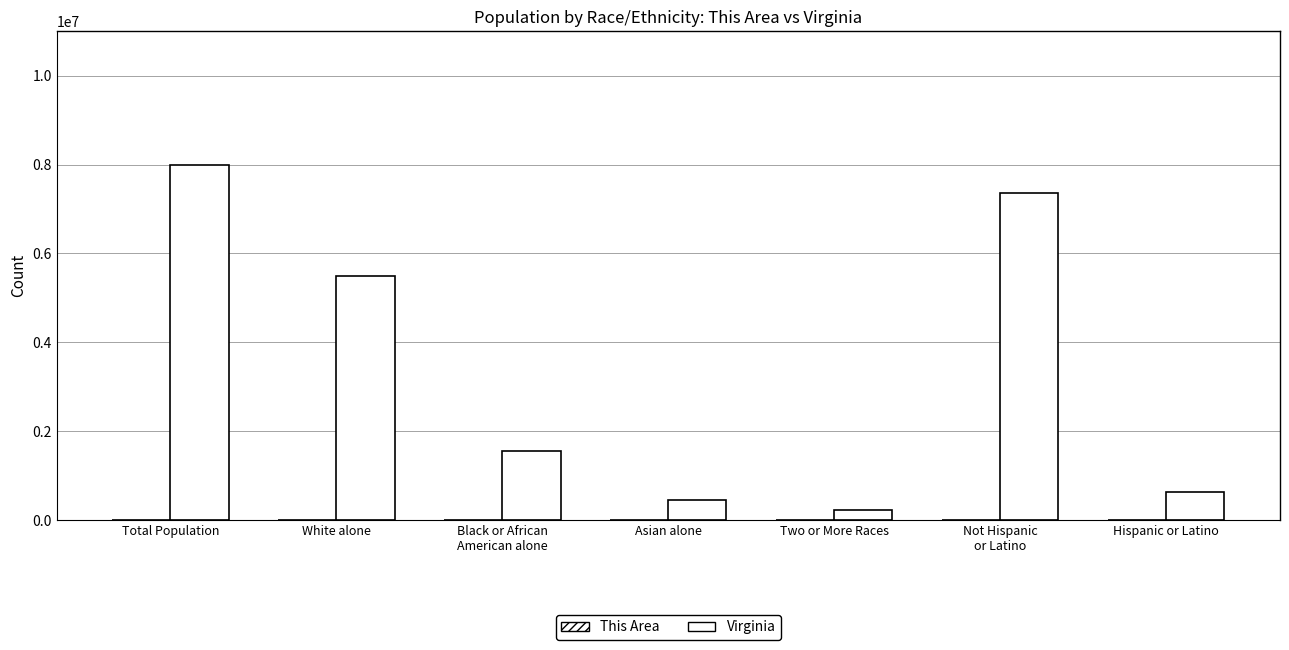

What is the total value across all series at Asian alone?

439901